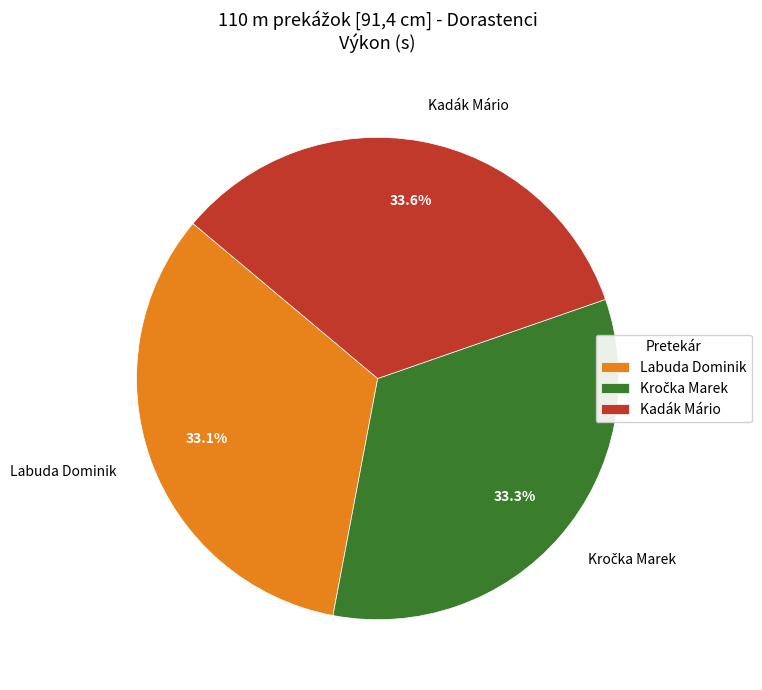

To the nearest percent, what is the combined percentage of Kadák Mário and Labuda Dominik?

67%